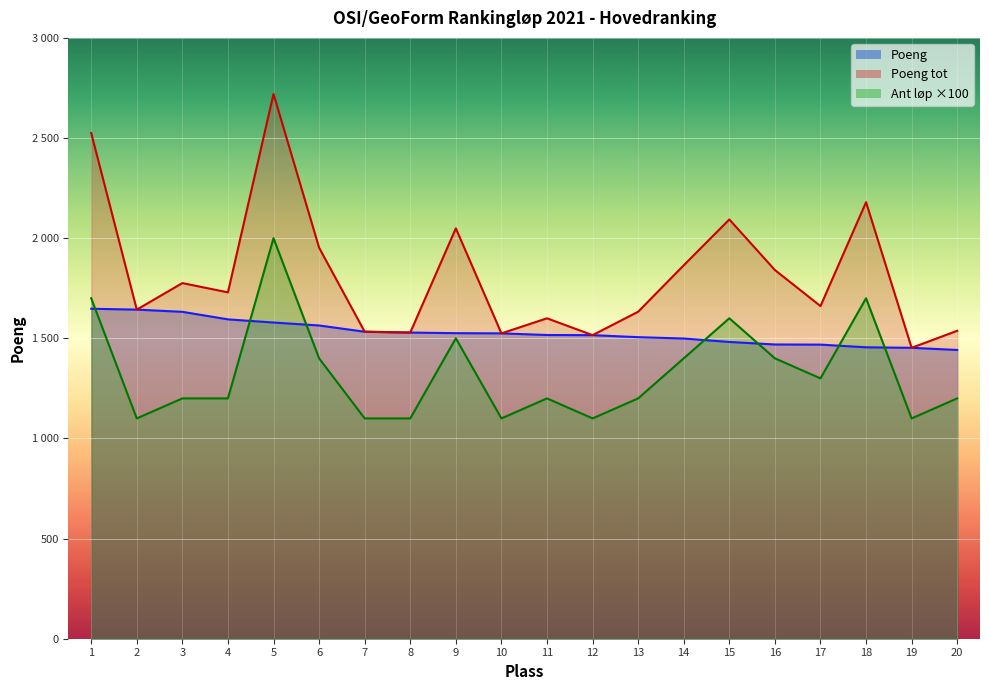

What is the average value of the Poeng series?

1528.9